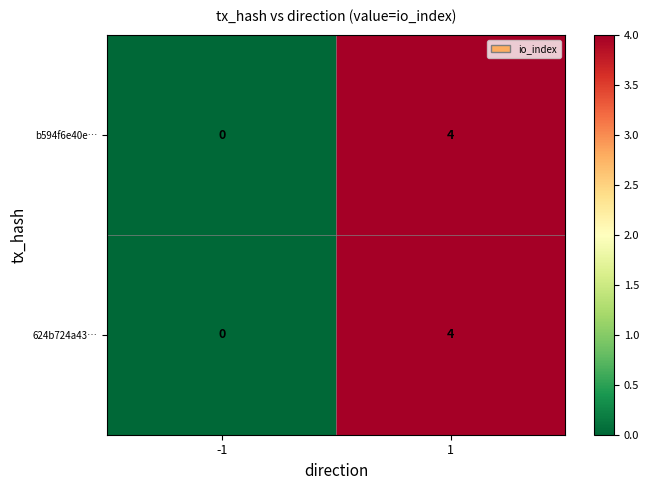

Which category has the highest value across all series?

1